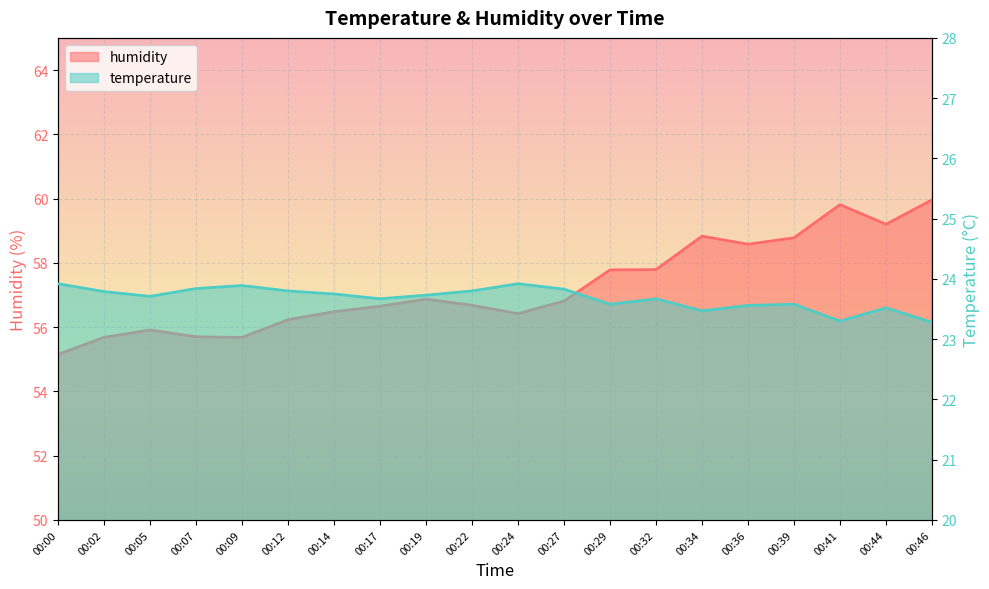

What value does the temperature series have at 00:19?

23.7